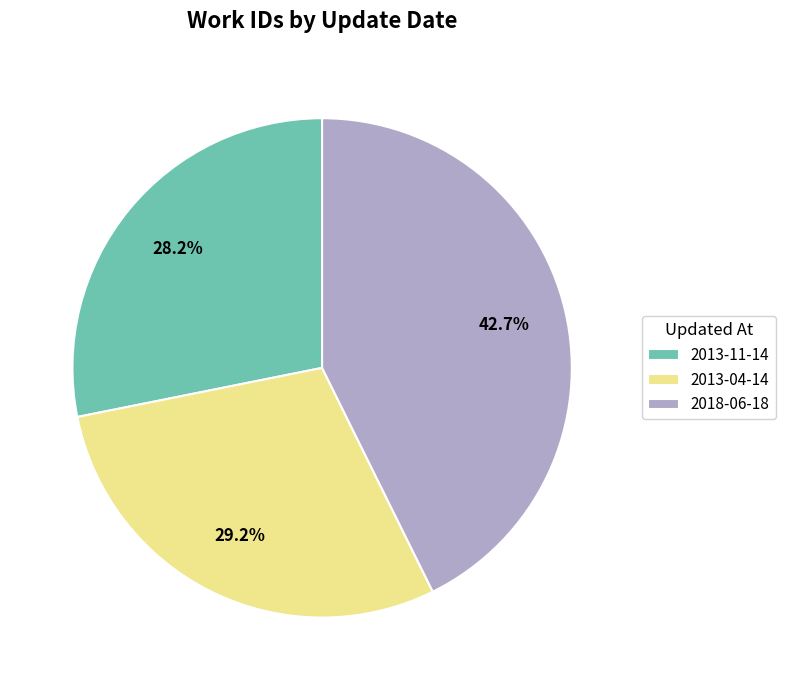

True or false: 2013-11-14 accounts for 21% of the total.

False